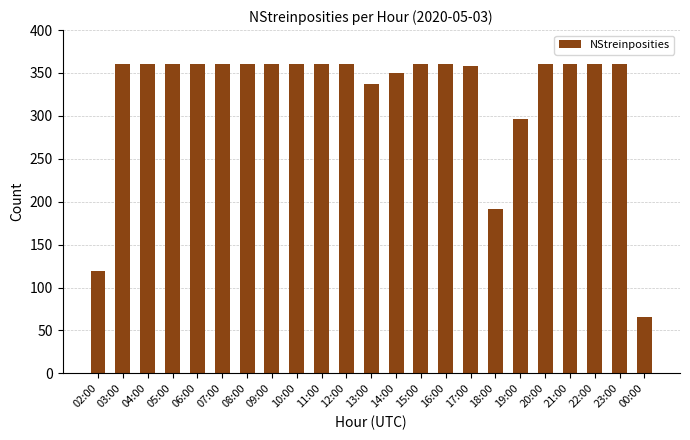

Reading left to right, what are all the values shown in this chart?

02:00=119	03:00=360	04:00=360	05:00=360	06:00=360	07:00=360	08:00=360	09:00=360	10:00=360	11:00=360	12:00=360	13:00=337	14:00=350	15:00=360	16:00=360	17:00=358	18:00=192	19:00=296	20:00=360	21:00=360	22:00=360	23:00=360	00:00=66